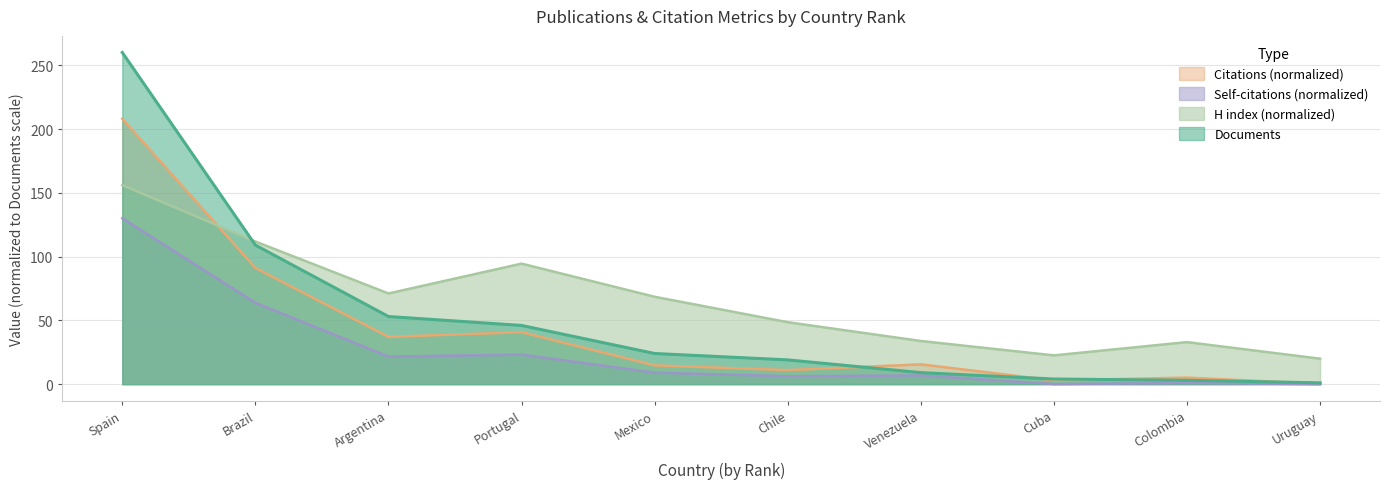

In Citations, how many points are lower than both neighbors (excluding endpoints)?

3